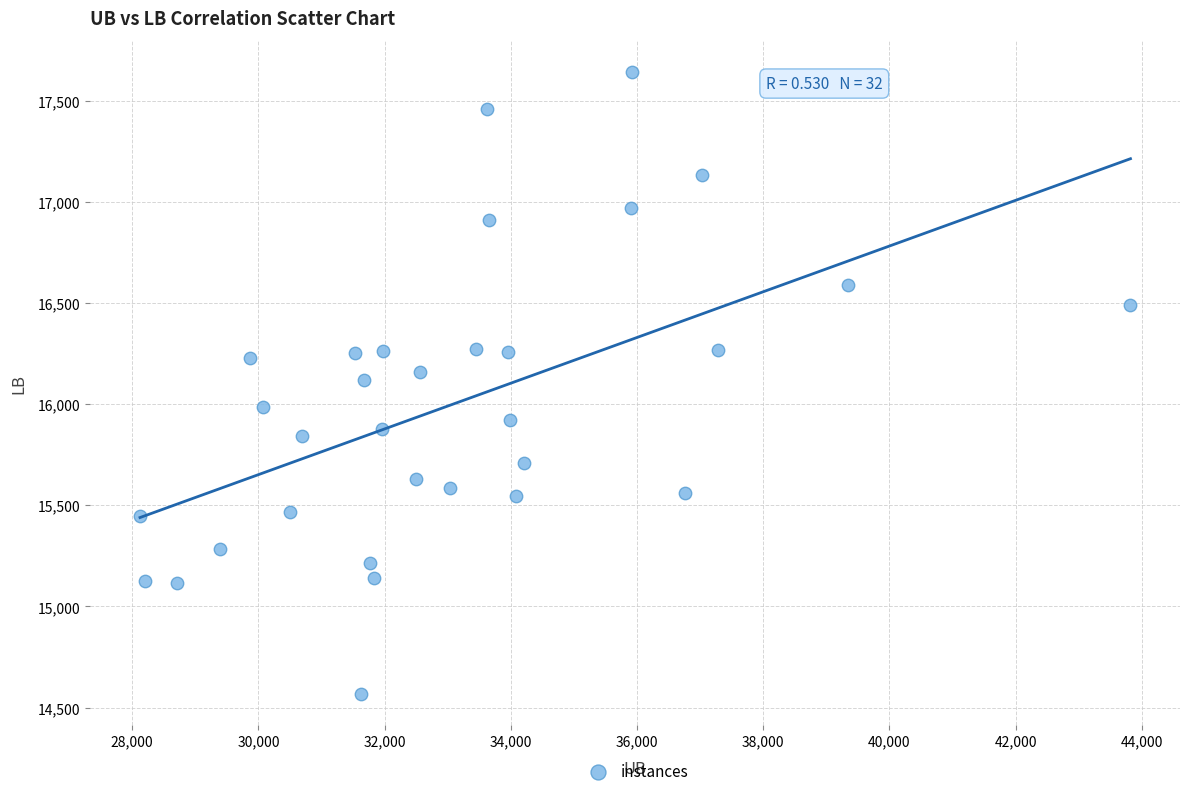

What is the range of Y values (max minus min)?

3078.1